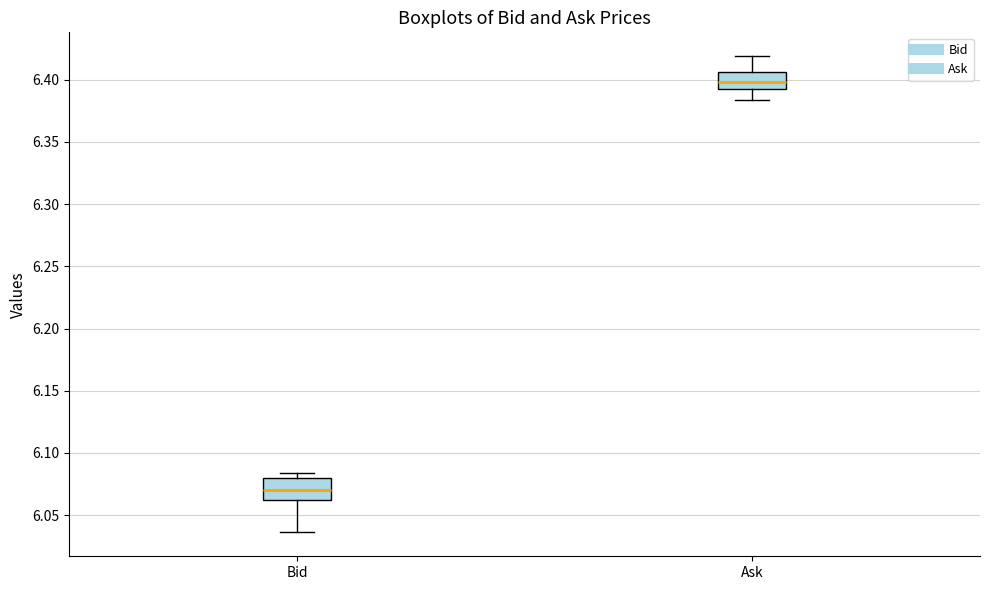

Which box's median line is the highest?

Ask